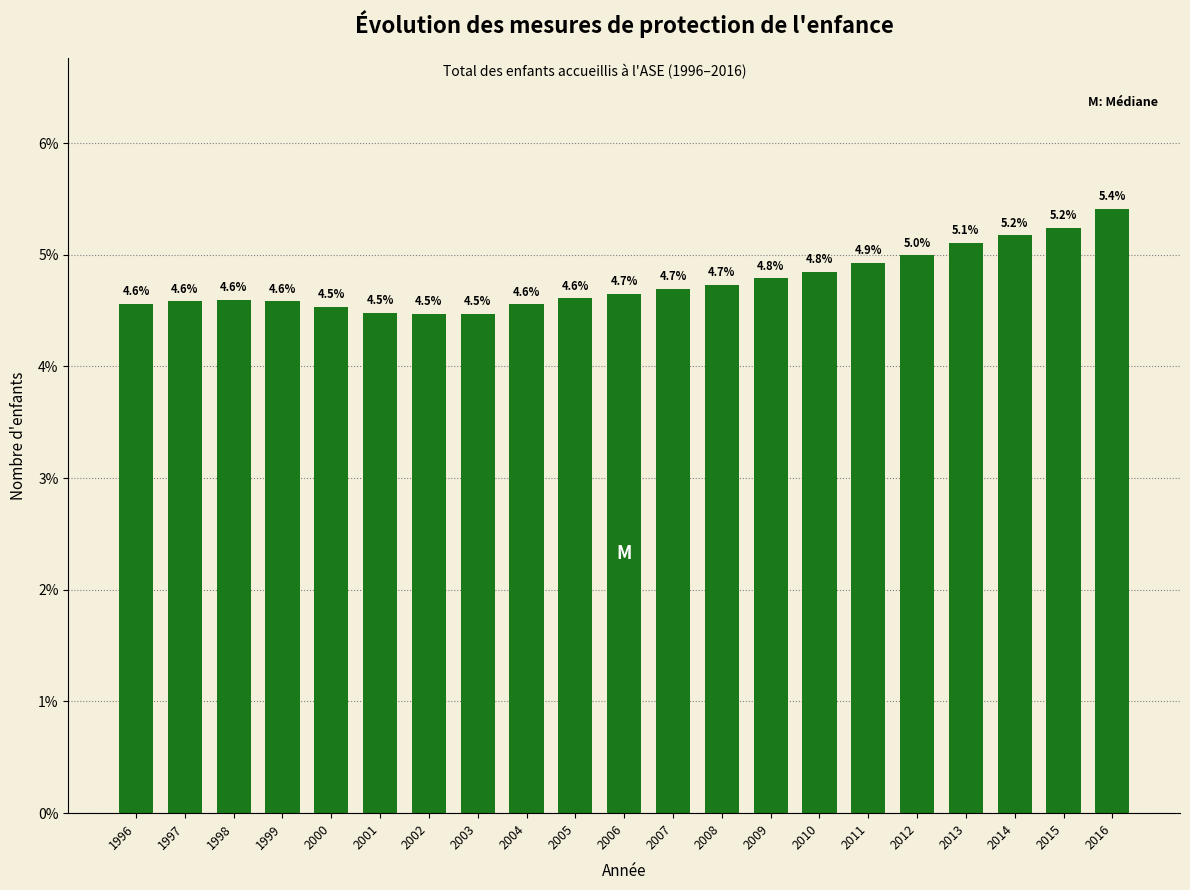

Reading right to left, list all the values displayed in this chart.

5.4	5.2	5.2	5.1	5.0	4.9	4.8	4.8	4.7	4.7	4.7	4.6	4.6	4.5	4.5	4.5	4.5	4.6	4.6	4.6	4.6